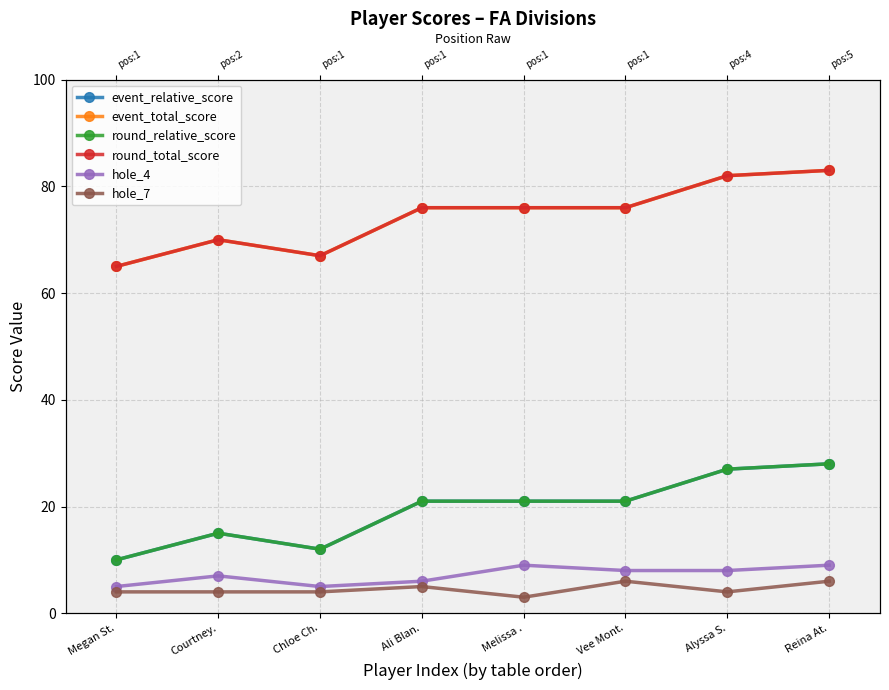

Which label corresponds to the smallest value in the chart?

Melissa .